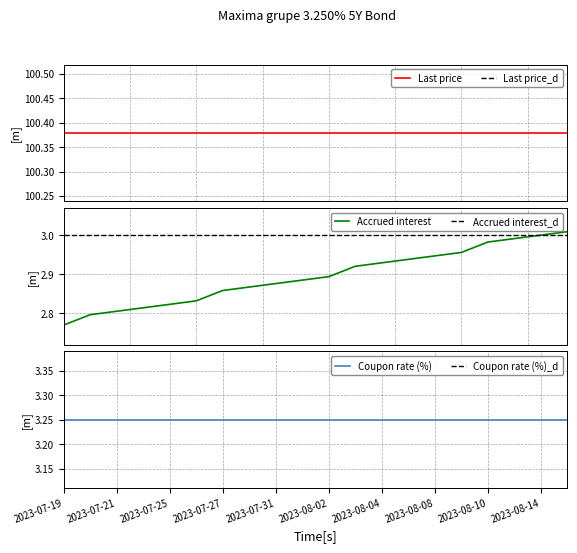

Which series has the largest total across all categories?

Last price